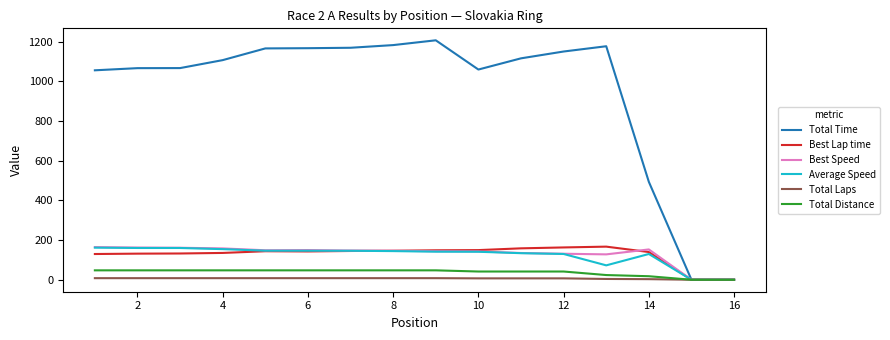

What is the sum of all Best Lap time values?

2030.7